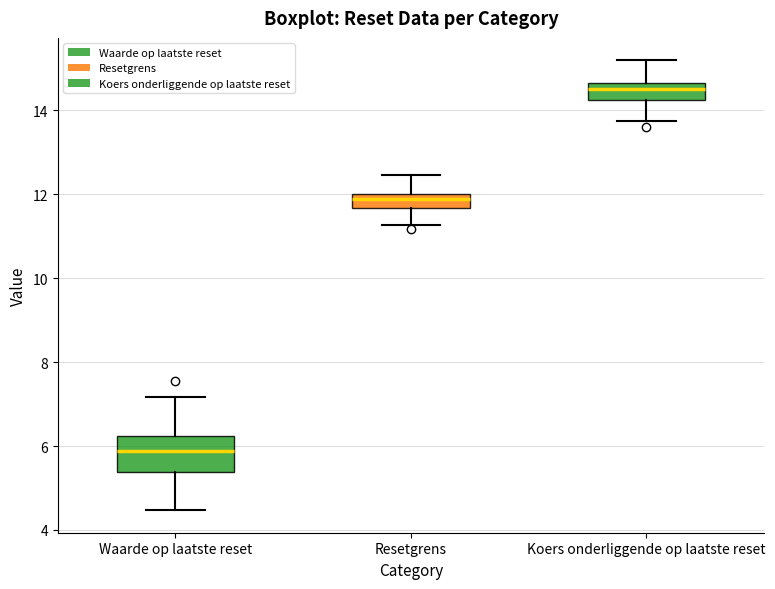

Where does the median line of the box for Waarde op laatste reset sit on the y-axis? The values are not printed on the chart, so give them approximately, as read against the axis.

5.8